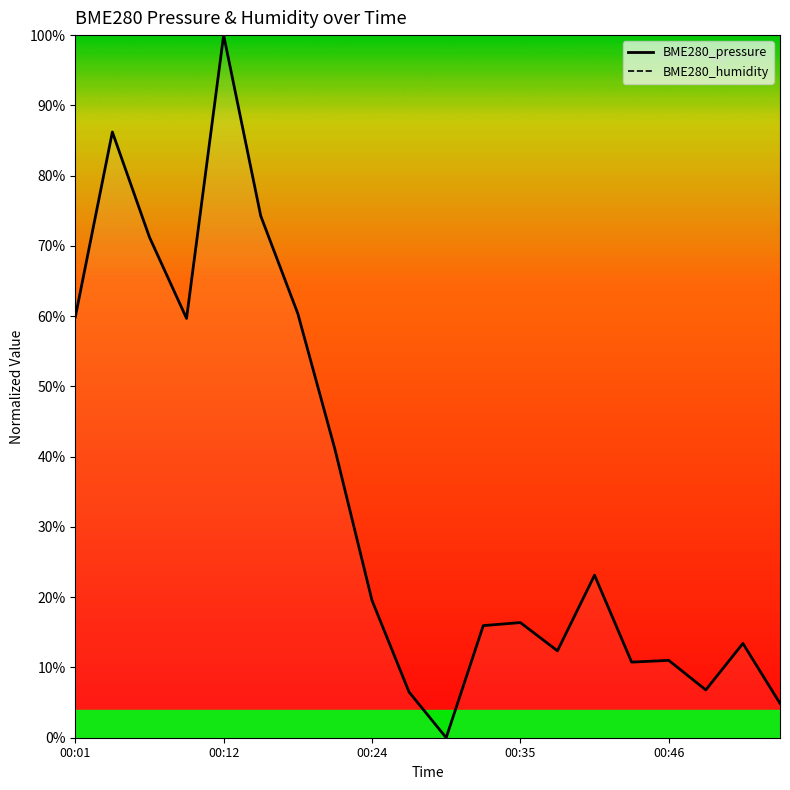

Is the value of BME280_pressure at 00:12 greater than the value of BME280_humidity at 6?

No